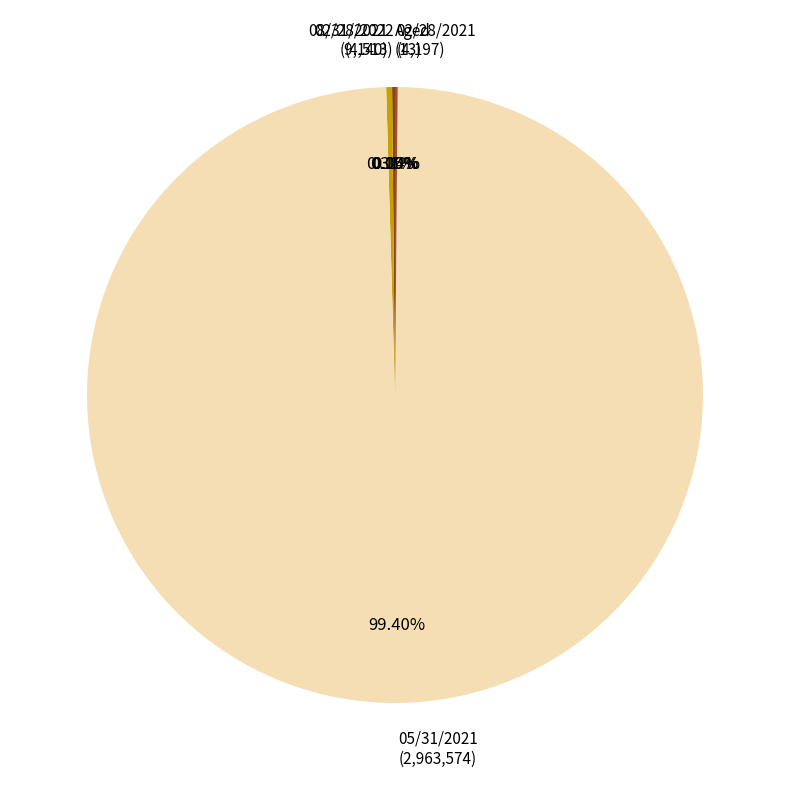

What is the majority slice?

05/31/2021